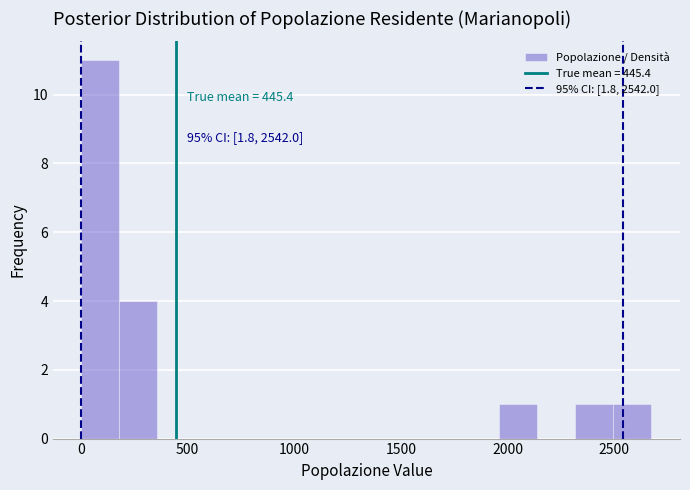

Around what value on the x-axis is the tallest bar? Give the approximate position of its centre, as read against the axis.

100